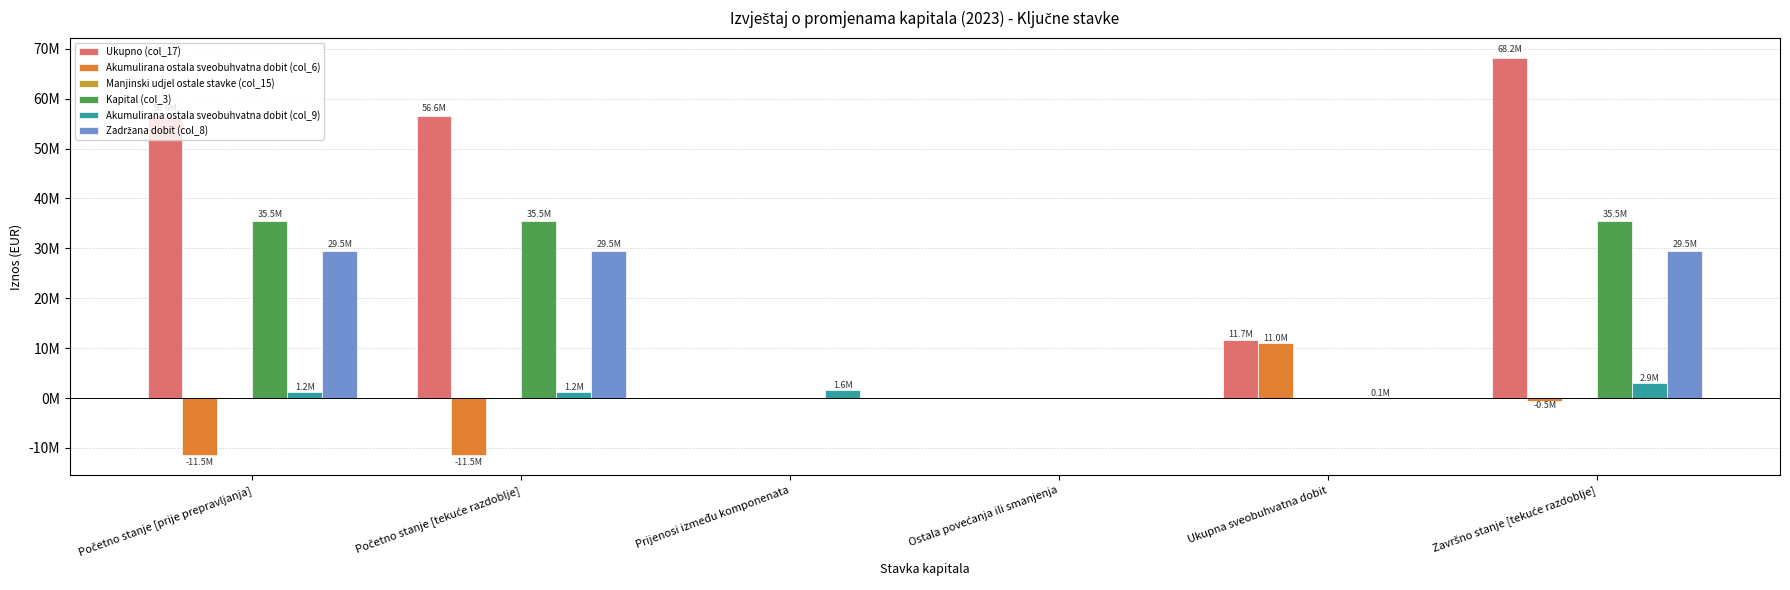

Are the bars grouped side by side (vs. stacked)?

Yes